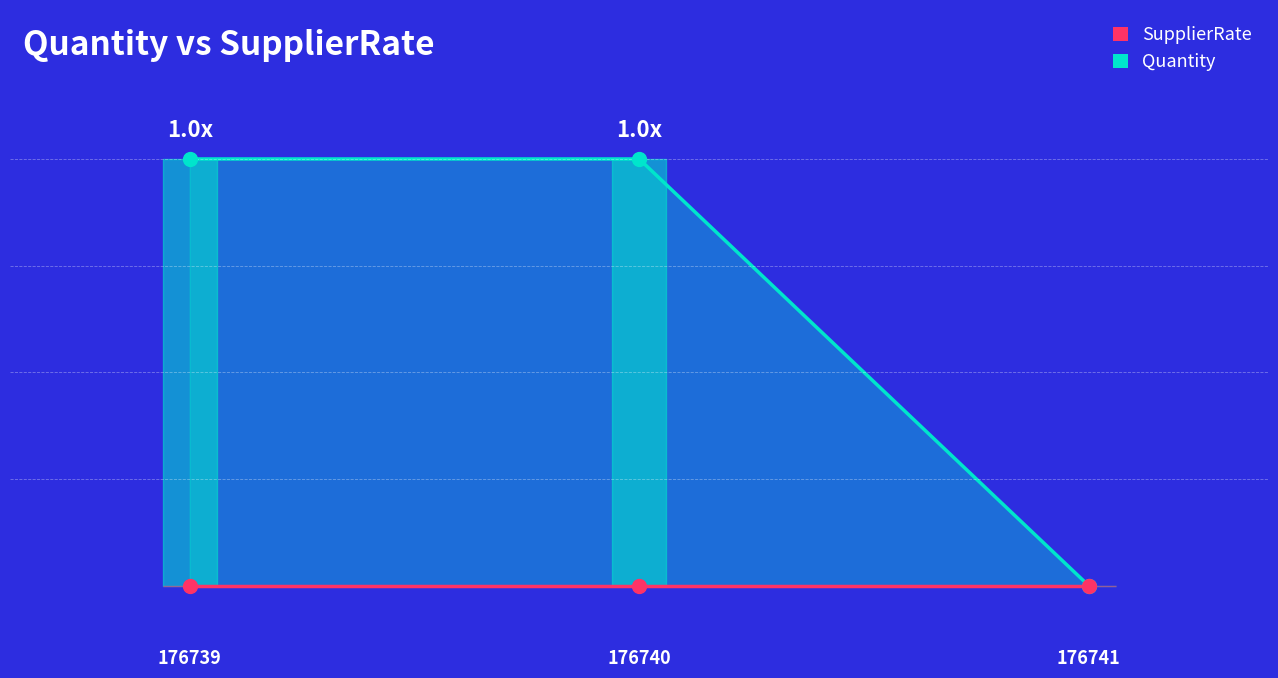

Is the value of SupplierRate at 176739 greater than the value of Quantity at 176739?

No